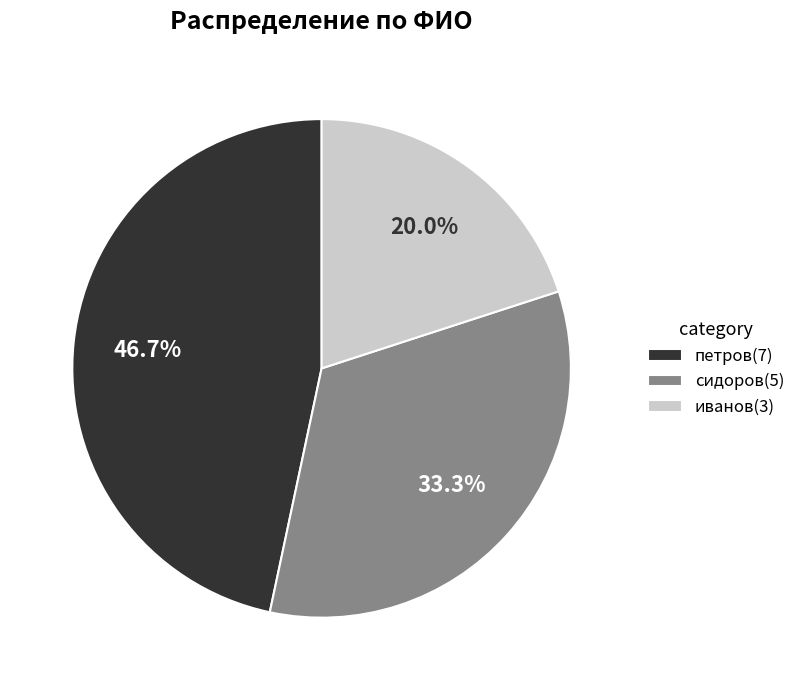

Is it true that сидоров is 33% of the pie?

True